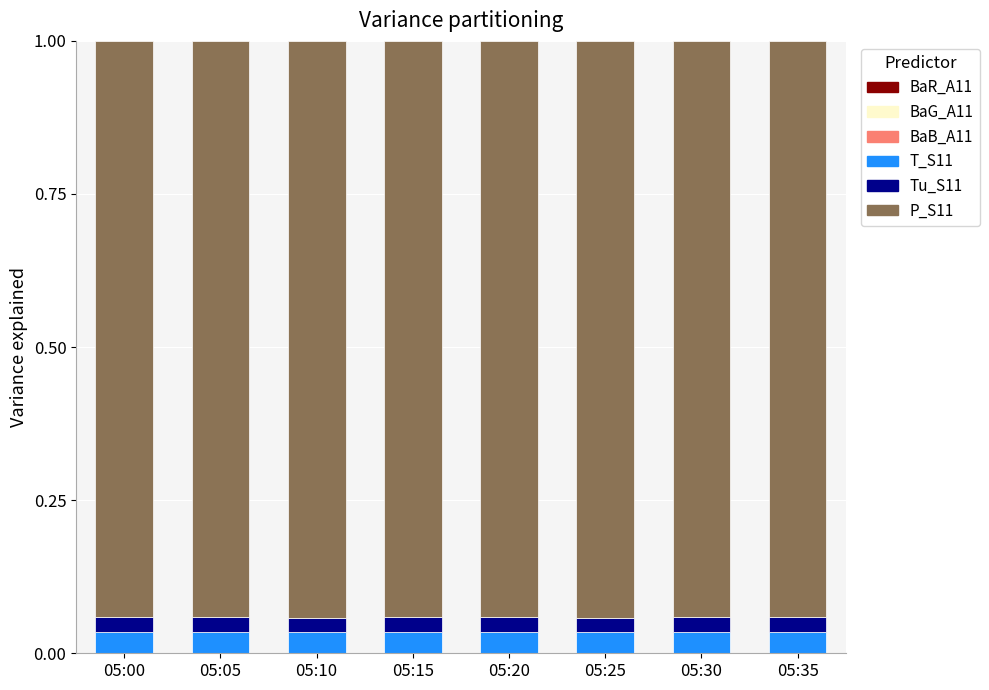

Does the chart contain stacked bars?

Yes